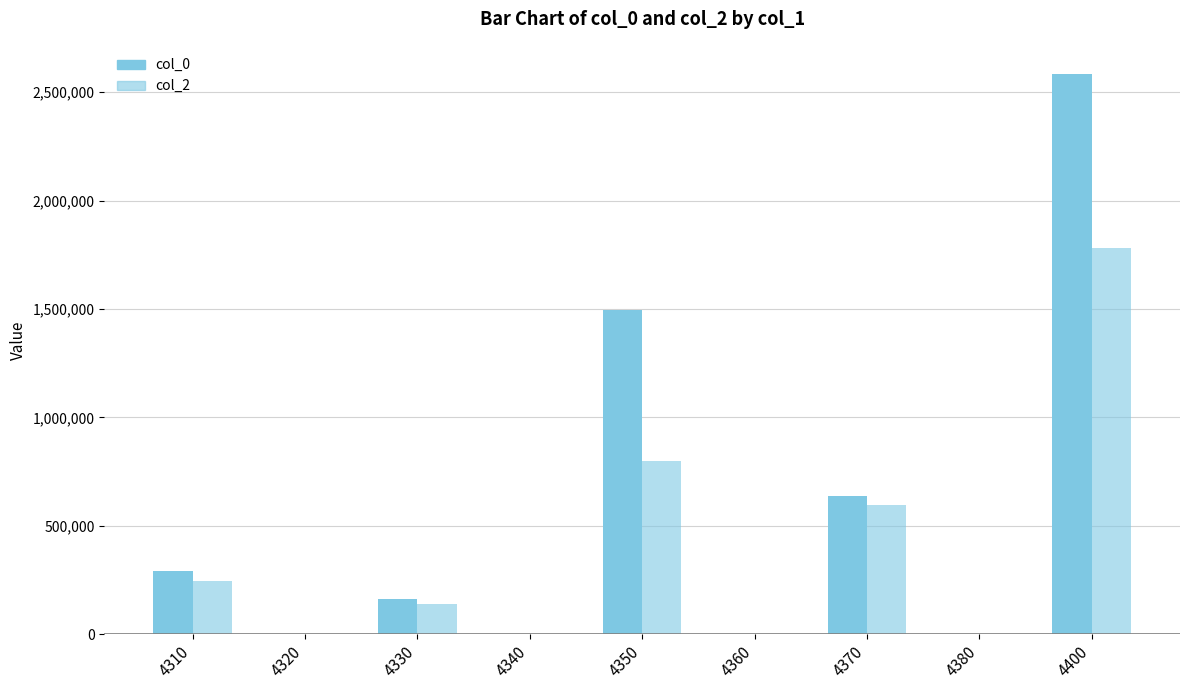

What is the spread (max minus min) of values at 4330?

26686